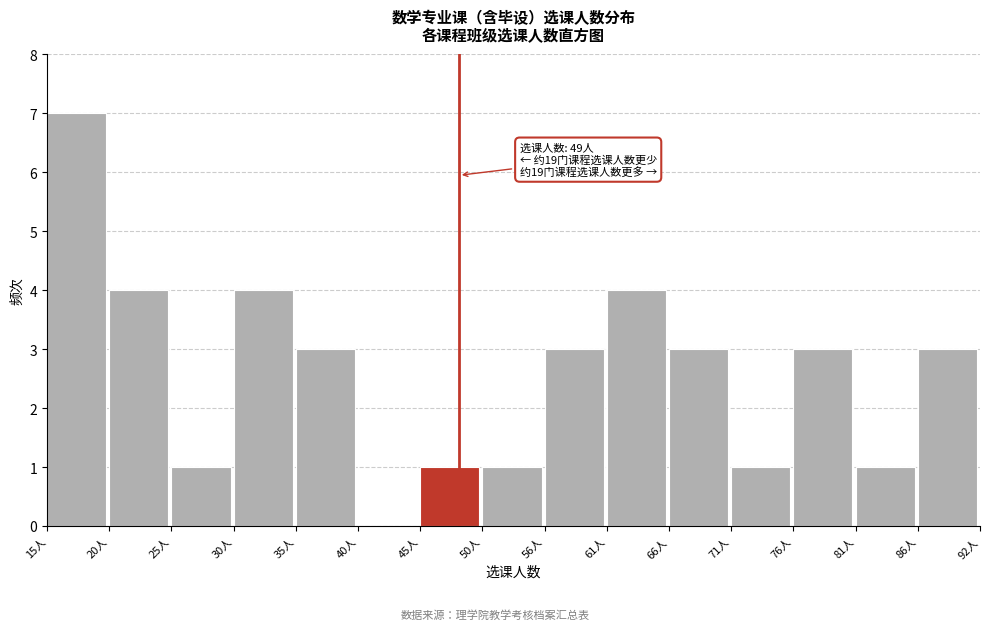

Reading left to right, transcribe all the data shown in this chart.

15人=7	20人=4	25人=1	30人=4	35人=3	40人=0	45人=1	50人=1	56人=3	61人=4	66人=3	71人=1	76人=3	81人=1	86人=3